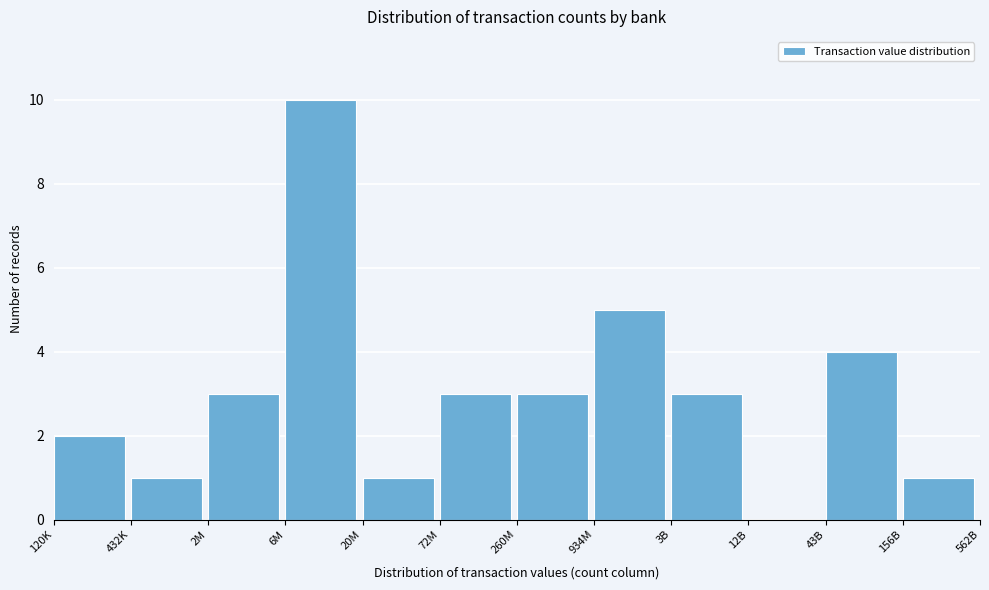

Reading left to right, extract all data points from this chart.

120K=2	432K=1	2M=3	6M=10	20M=1	72M=3	260M=3	934M=5	3B=3	12B=0	43B=4	156B=1